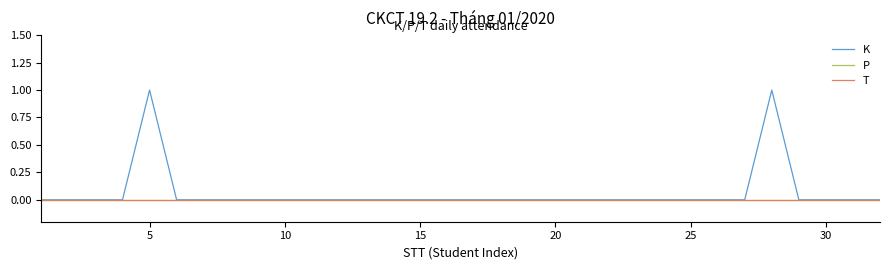

Does the chart display data point markers on the line(s)?

No